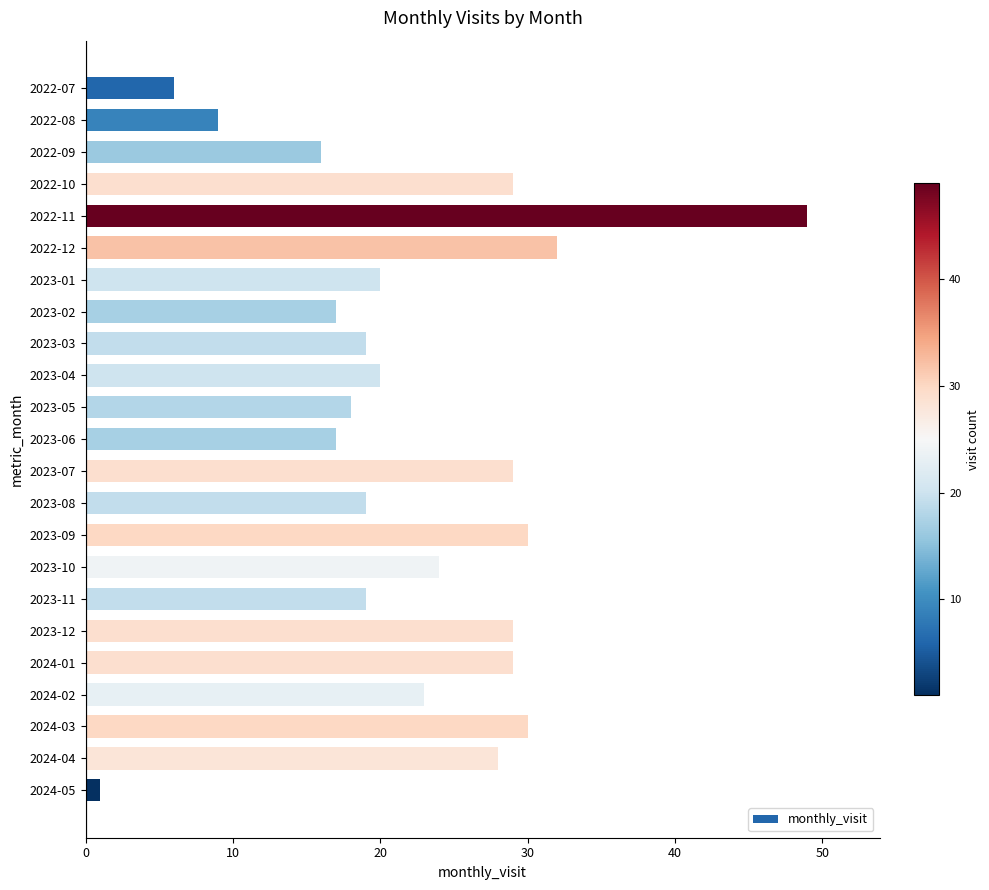

What is the average value?

22